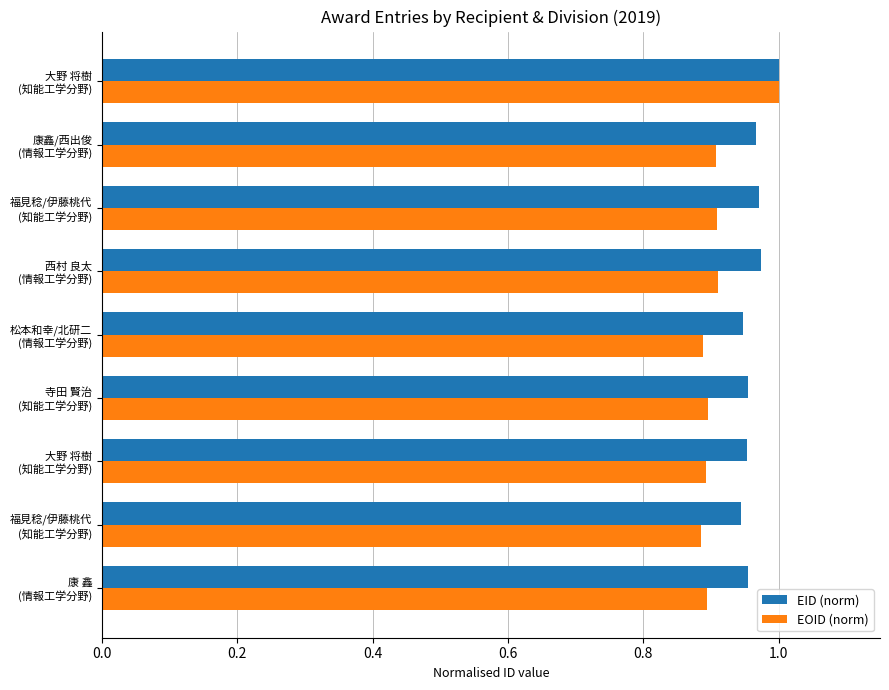

What is the difference between the maximum and minimum values in the EID (norm) series?

0.1